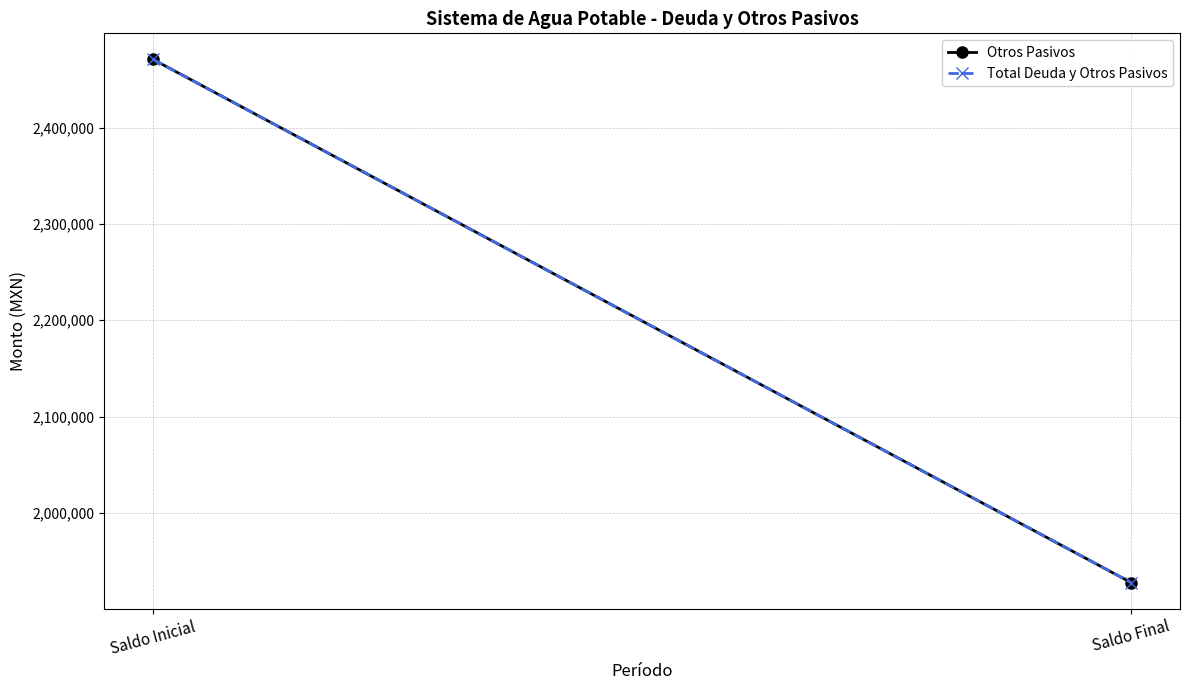

The value of Otros Pasivos at Saldo Inicial is 4168034.5. True or false?

False